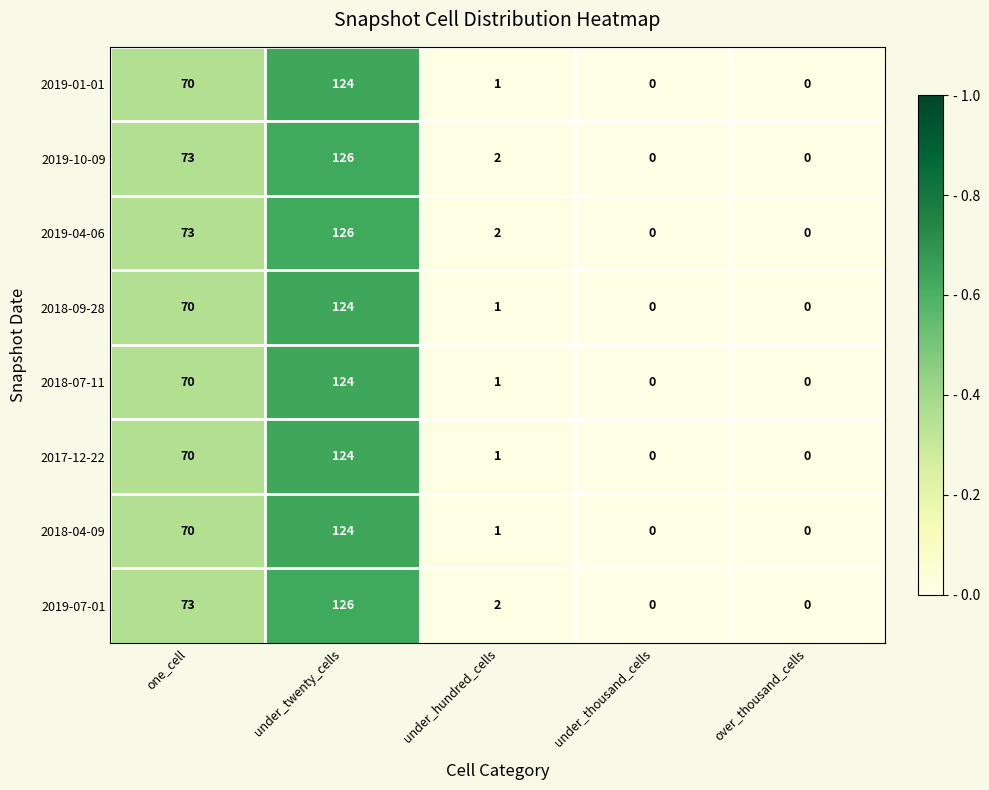

The value of 2019-07-01 at under_twenty_cells is 126. True or false?

True